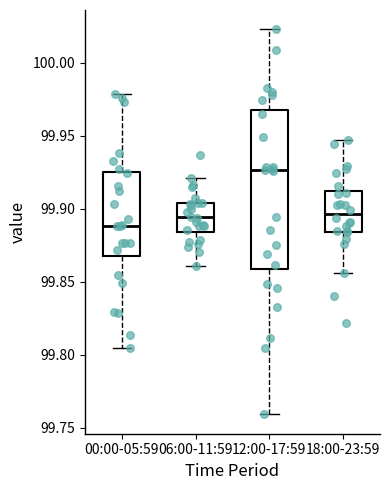

Where does the lower whisker of the box for 12:00-17:59 end on the y-axis? The values are not printed on the chart, so give them approximately, as read against the axis.

99.760